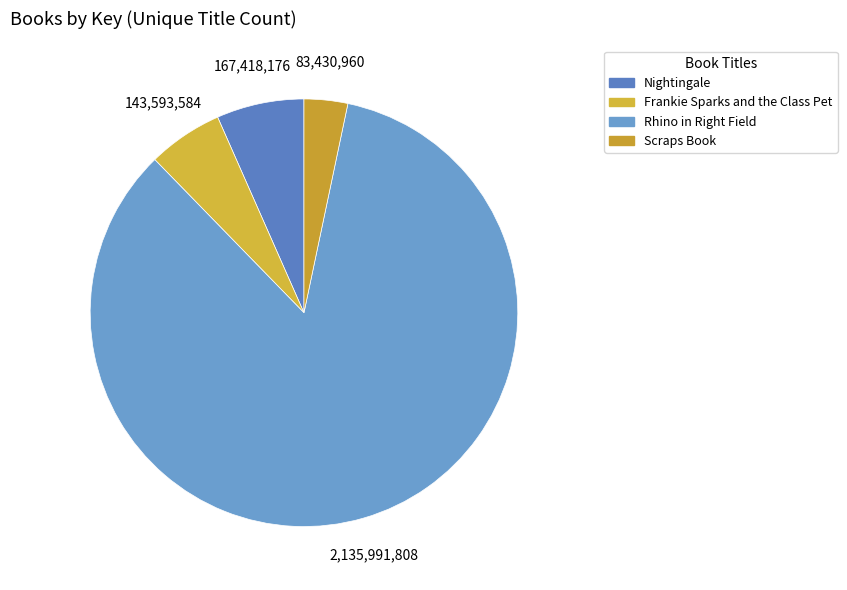

To the nearest percent, what is the difference between the largest and smallest slice percentages?

81%